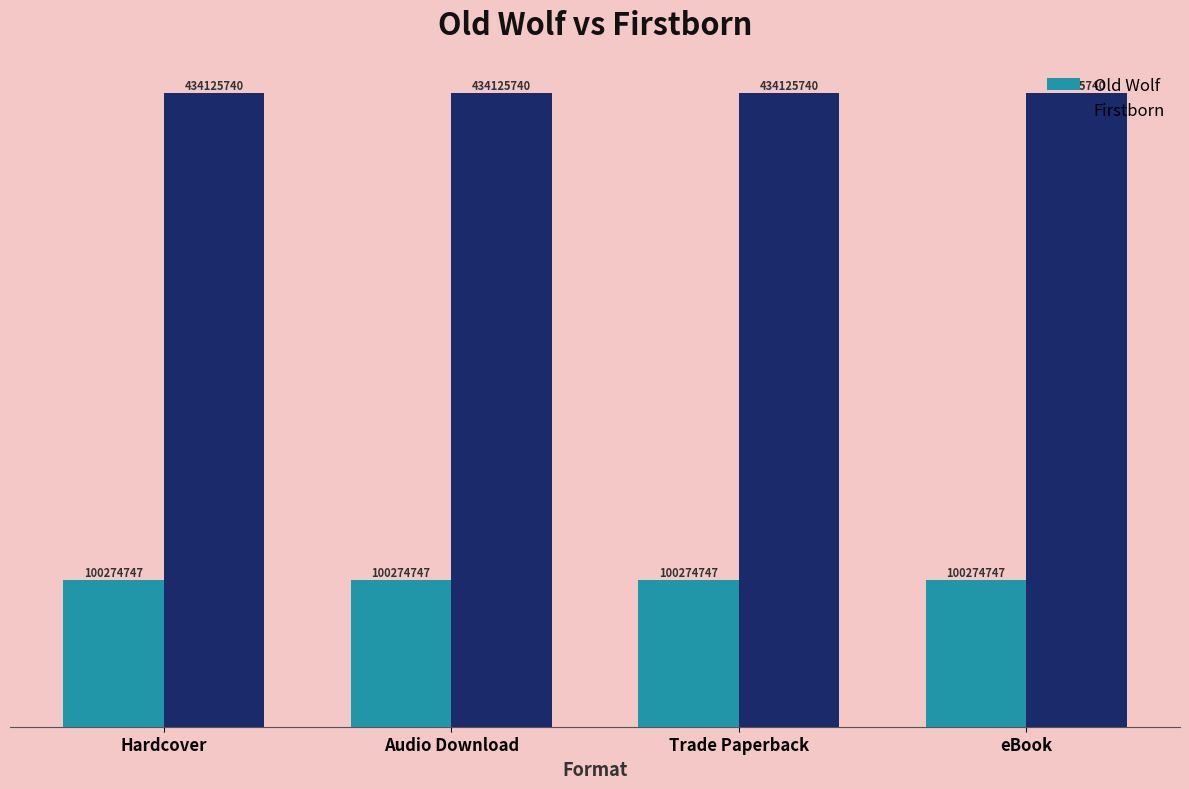

What is the value of the Firstborn bar at the 2nd from the left?

4.3